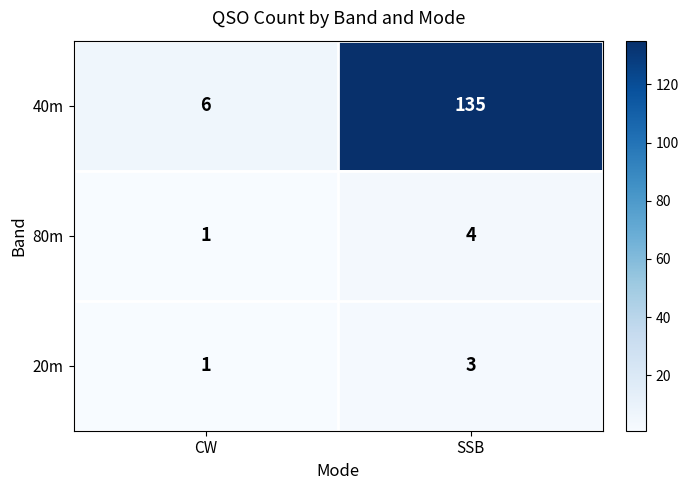

What is the lowest value of the 40m series?

6